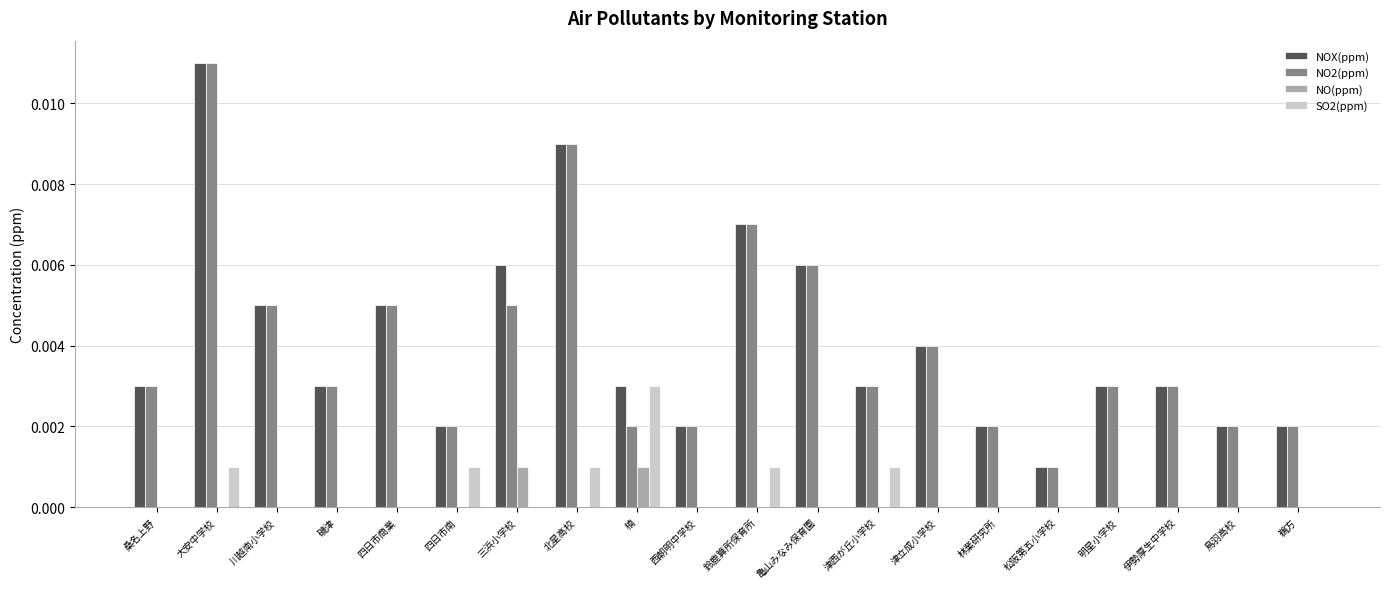

The value of SO2(ppm) at 川越南小学校 is 0.0. True or false?

True